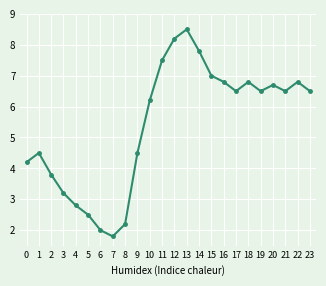

At which category does the chart reach its minimum across all series?

7